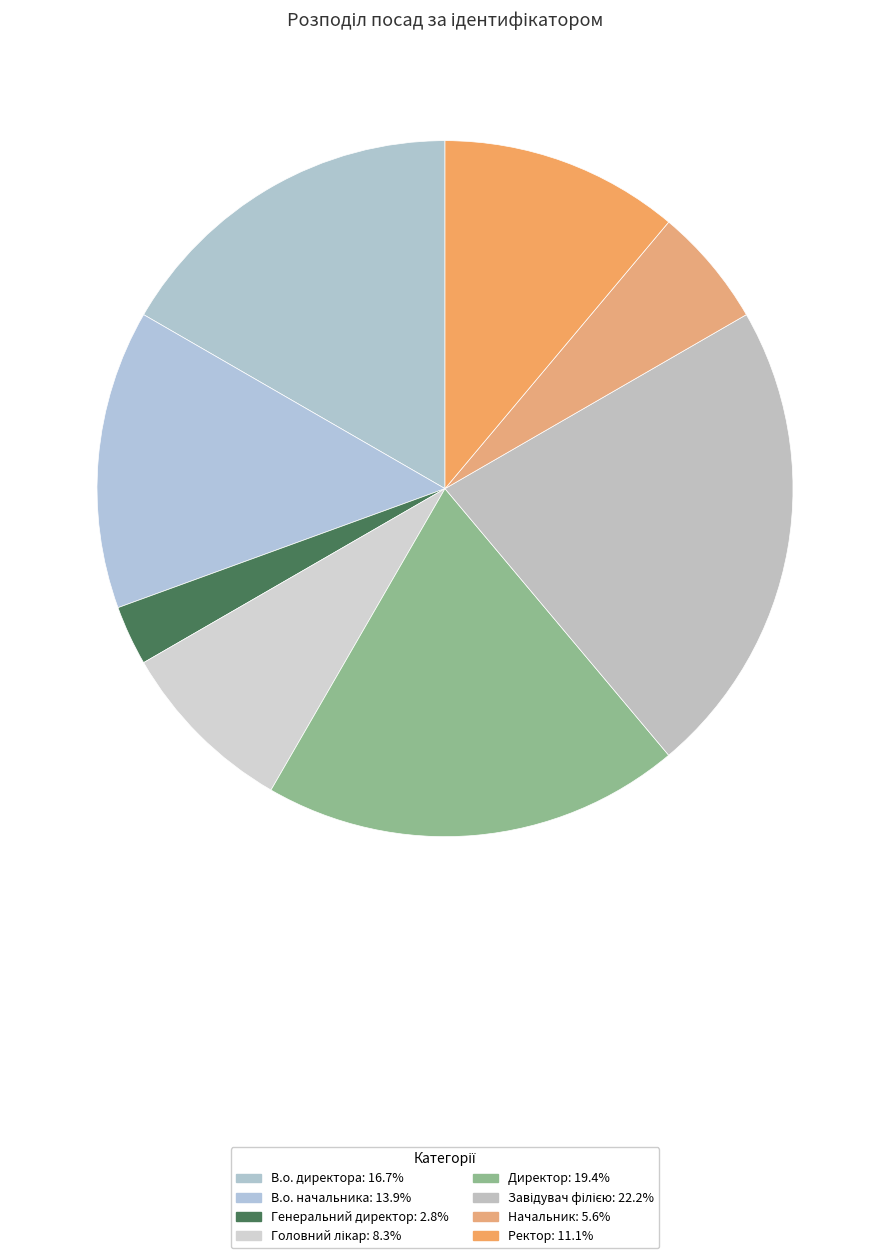

How many segments does this pie chart have?

8